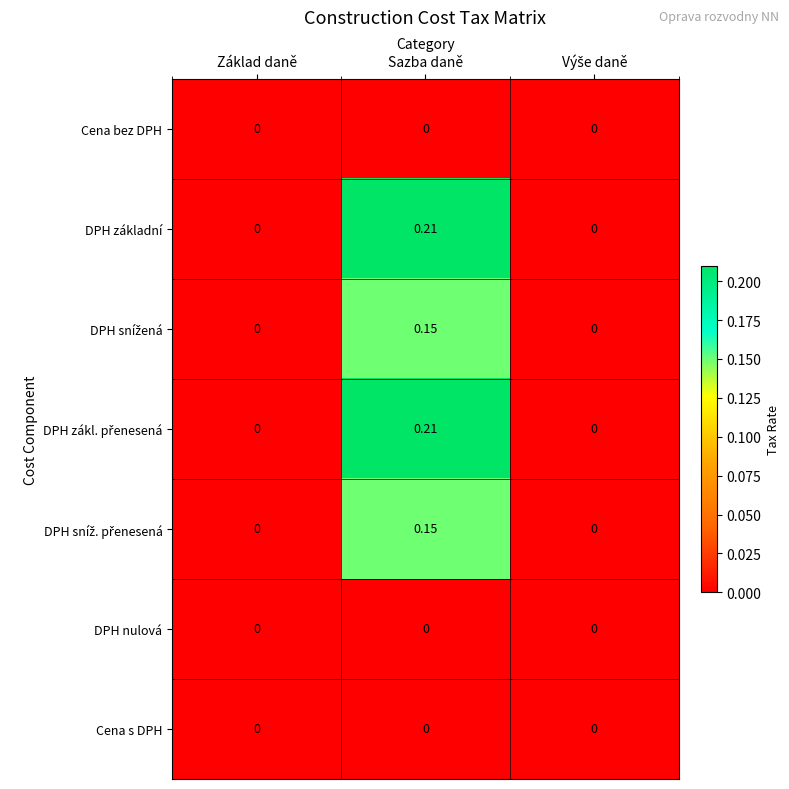

How many data points in DPH základní are above 0?

1